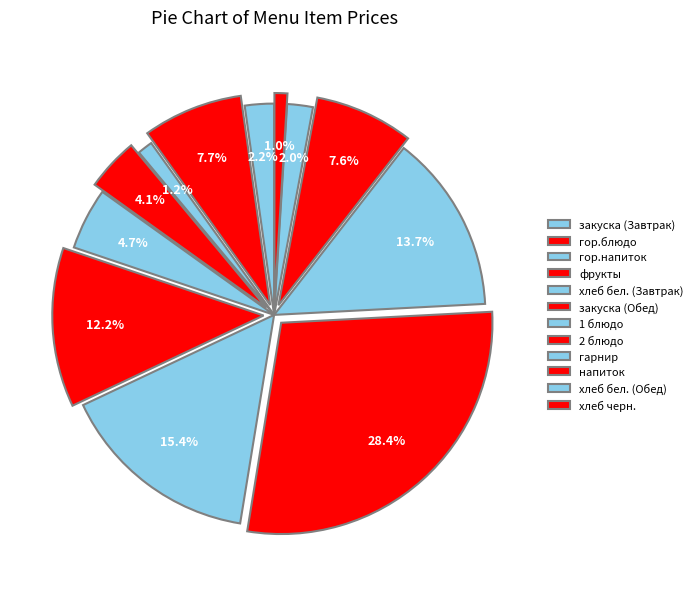

How many slices are in this pie chart?

12